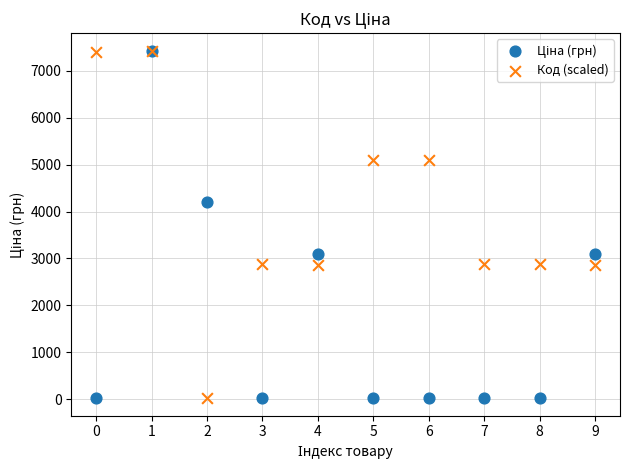

Across all series, what Y value is closest to 3725?

4204.8